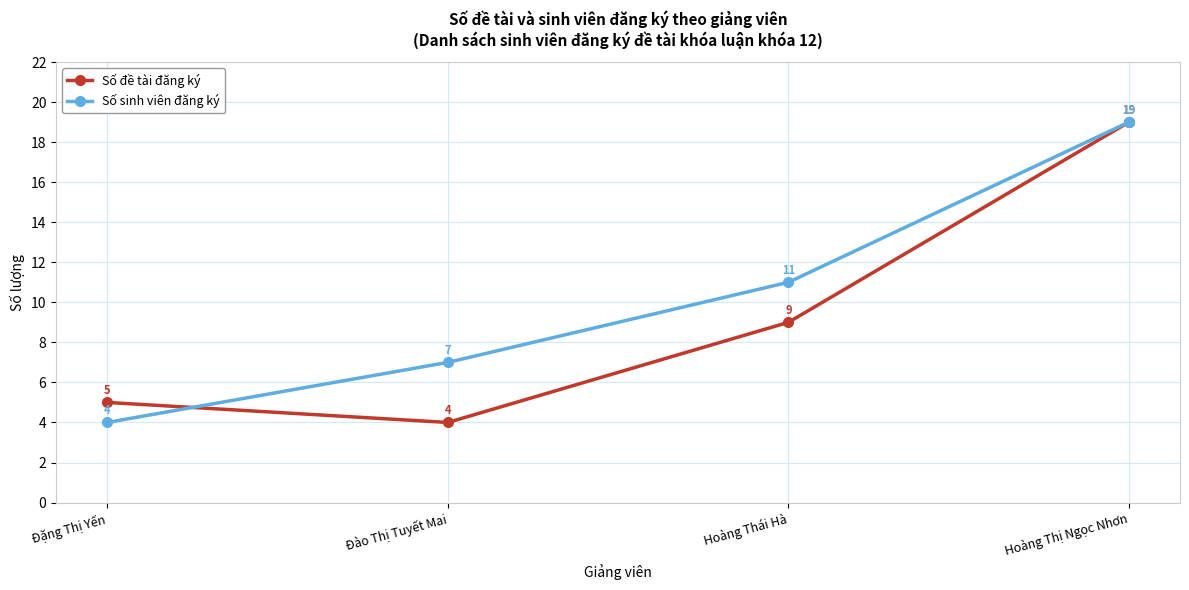

Reading left to right, list all the values displayed in this chart.

Số đề tài đăng ký: Đặng Thị Yến=5	Đào Thị Tuyết Mai=4	Hoàng Thái Hà=9	Hoàng Thị Ngọc Nhơn=19
Số sinh viên đăng ký: Đặng Thị Yến=4	Đào Thị Tuyết Mai=7	Hoàng Thái Hà=11	Hoàng Thị Ngọc Nhơn=19